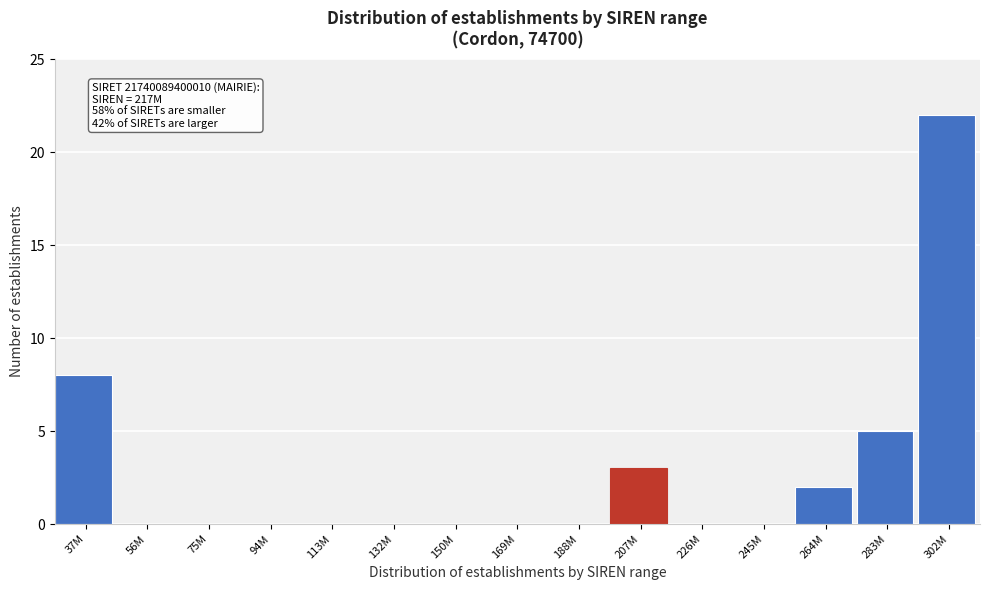

Reading left to right, list all the values displayed in this chart.

37M=8	56M=0	75M=0	94M=0	113M=0	132M=0	150M=0	169M=0	188M=0	207M=3	226M=0	245M=0	264M=2	283M=5	302M=22